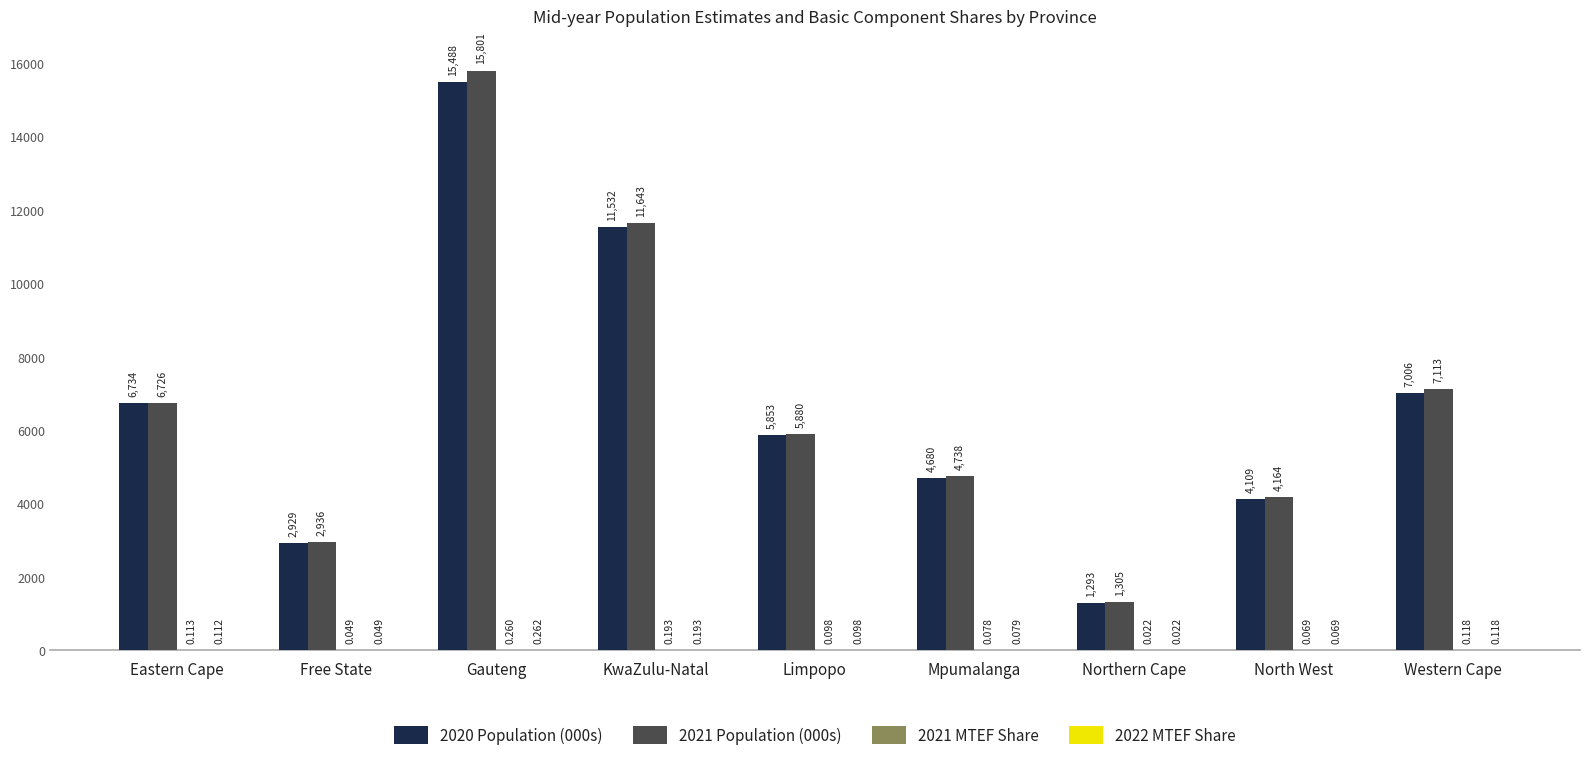

At which label is 2020 Population (000s) closest to 8390?

Western Cape